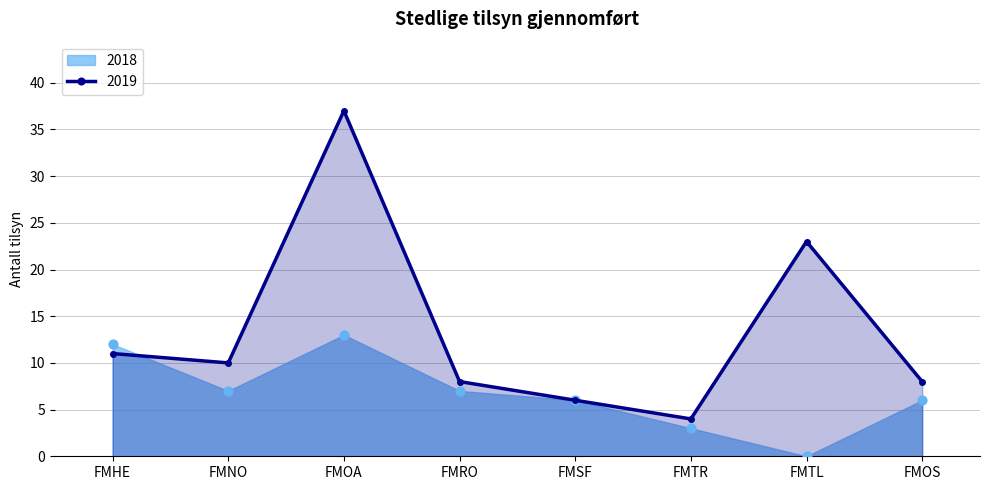

What are all the series names shown in the legend?

2018, 2019